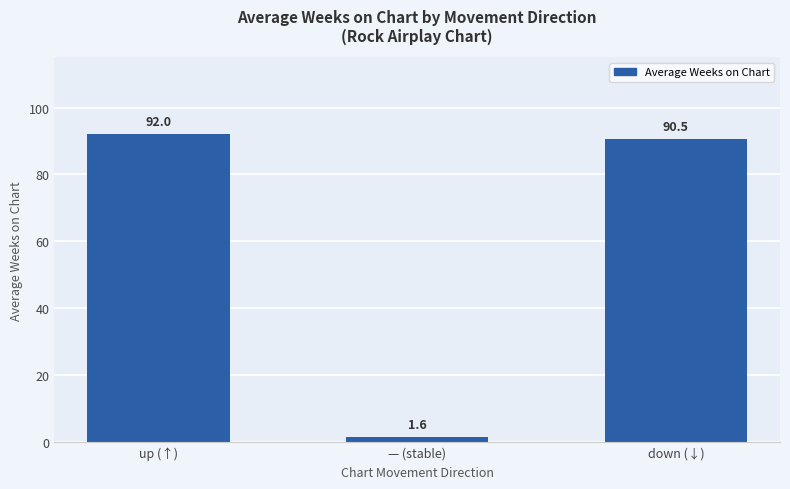

Rank the categories by value from highest to lowest.

up (↑), down (↓), — (stable)